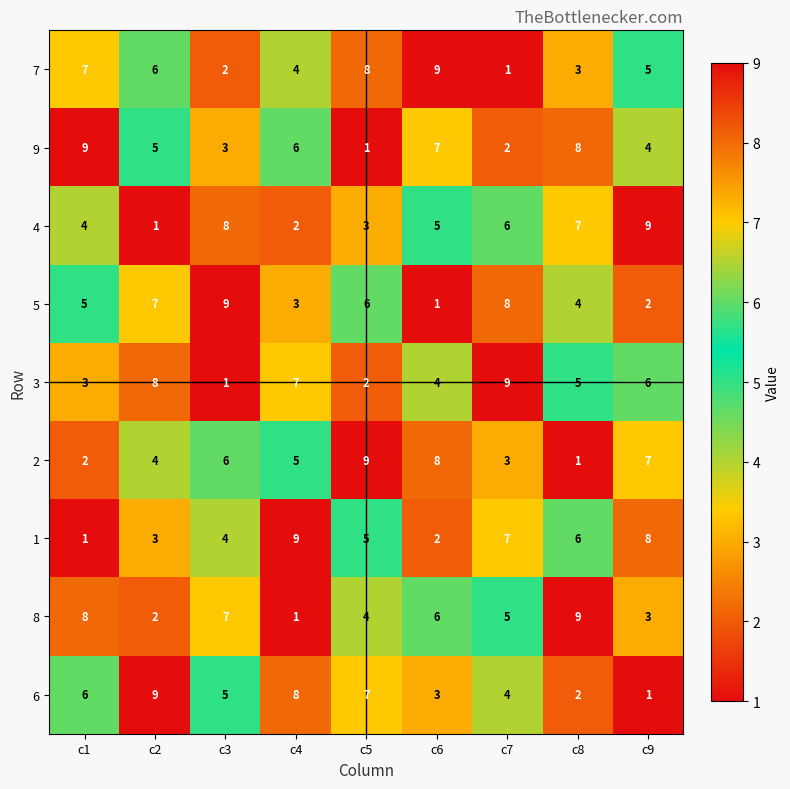

Rank the series at c3 from highest to lowest value.

5, 4, 8, 2, 6, 1, 9, 7, 3